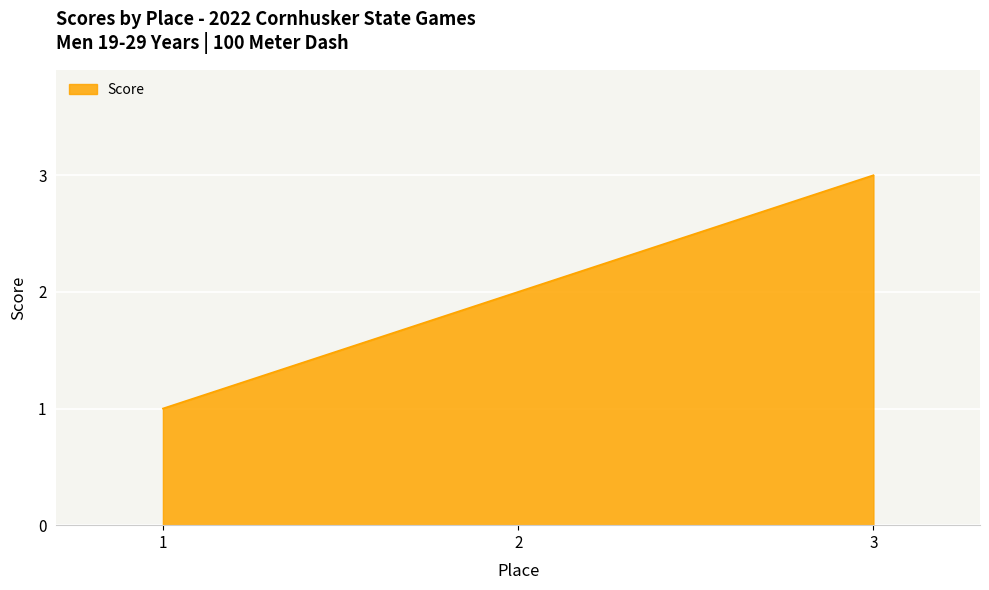

Between 3 and 1, which is larger?

3